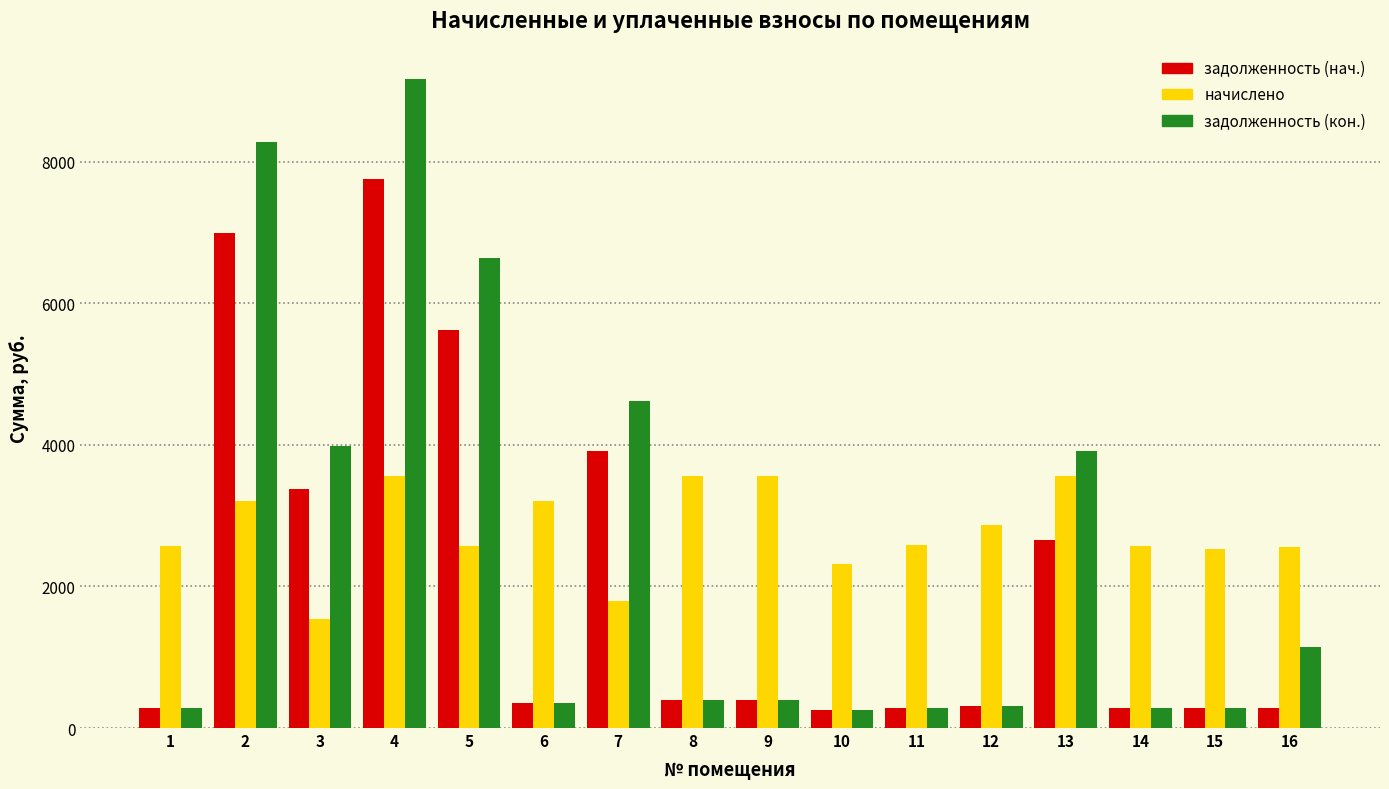

The value of начислено at 6 is 3210.6. True or false?

True